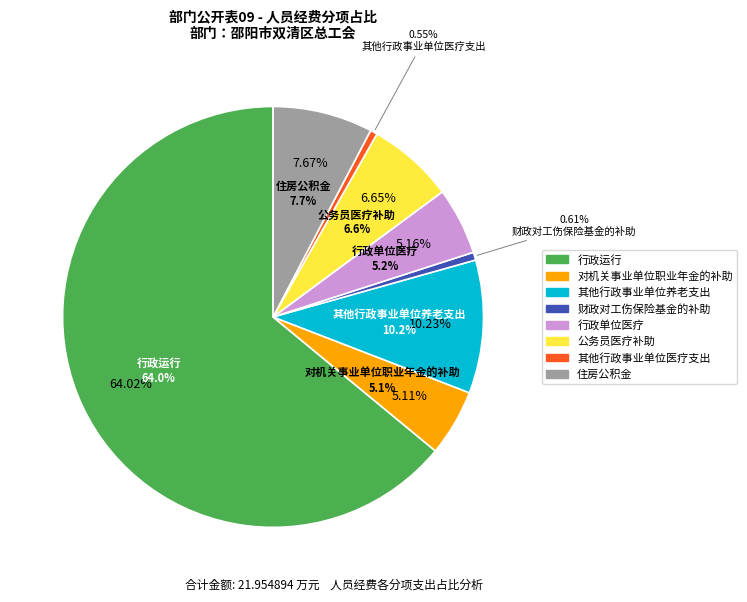

True or false: 其他行政事业单位养老支出 accounts for 10% of the total.

True